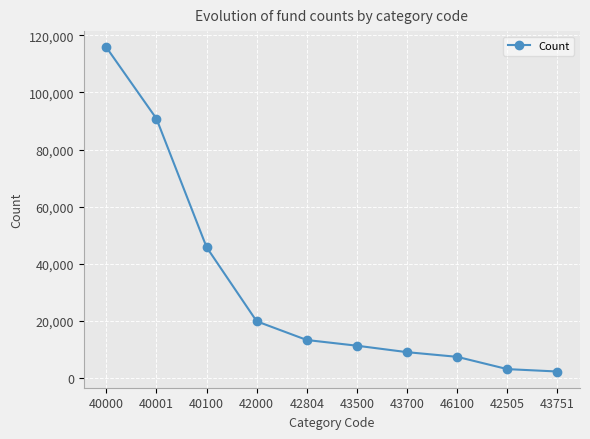

Where is the data nearest to the value 59028?

40100